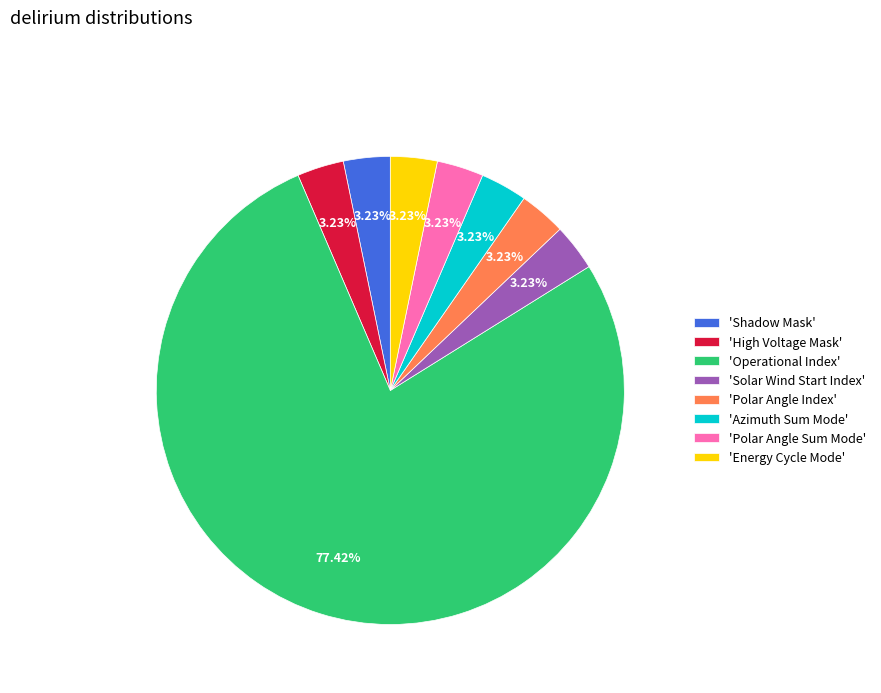

Combined, do 'Operational Index' and 'Shadow Mask' account for over 50%?

Yes